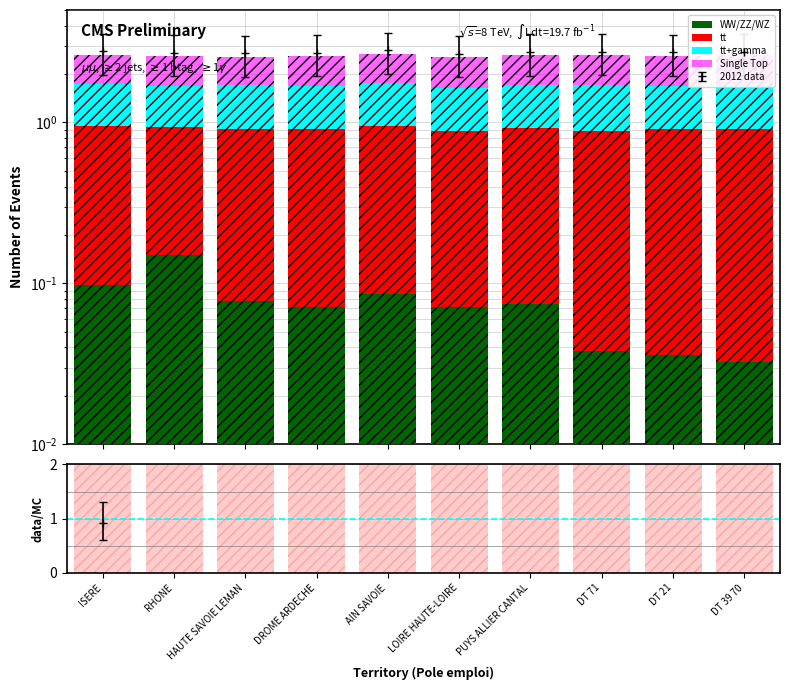

Which series has the largest range (max minus min)?

WW/ZZ/WZ